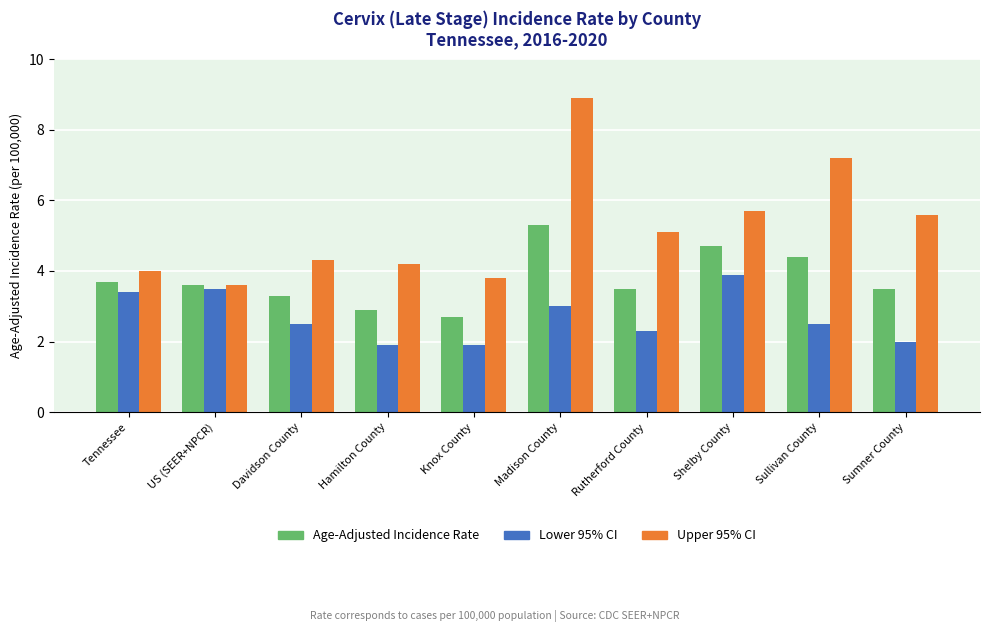

What is the sum of the Upper 95% CI values at Shelby County and Rutherford County?

10.8